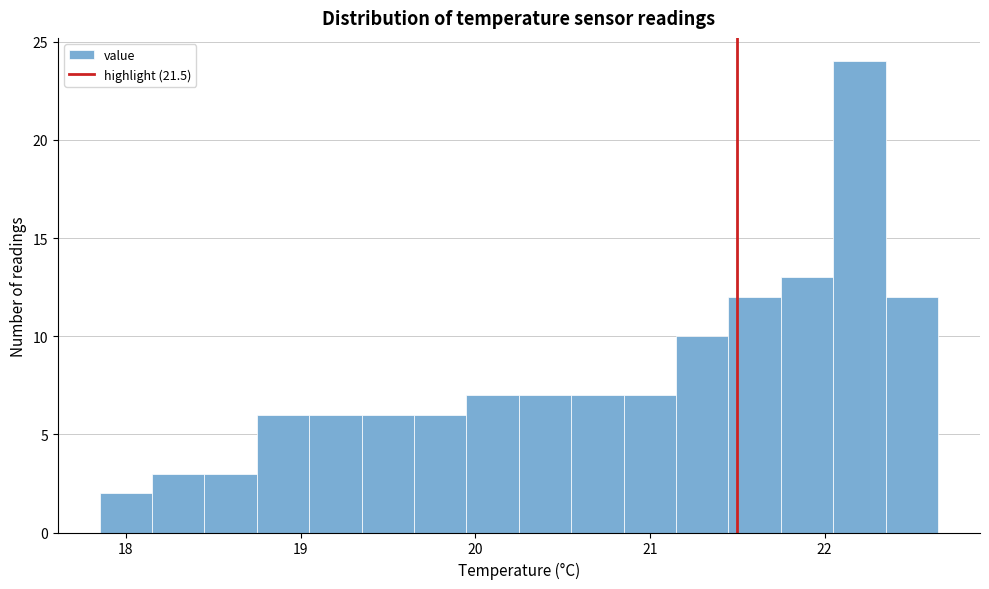

Read against the x-axis, roughly where is the centre of the tallest bar?

22.2